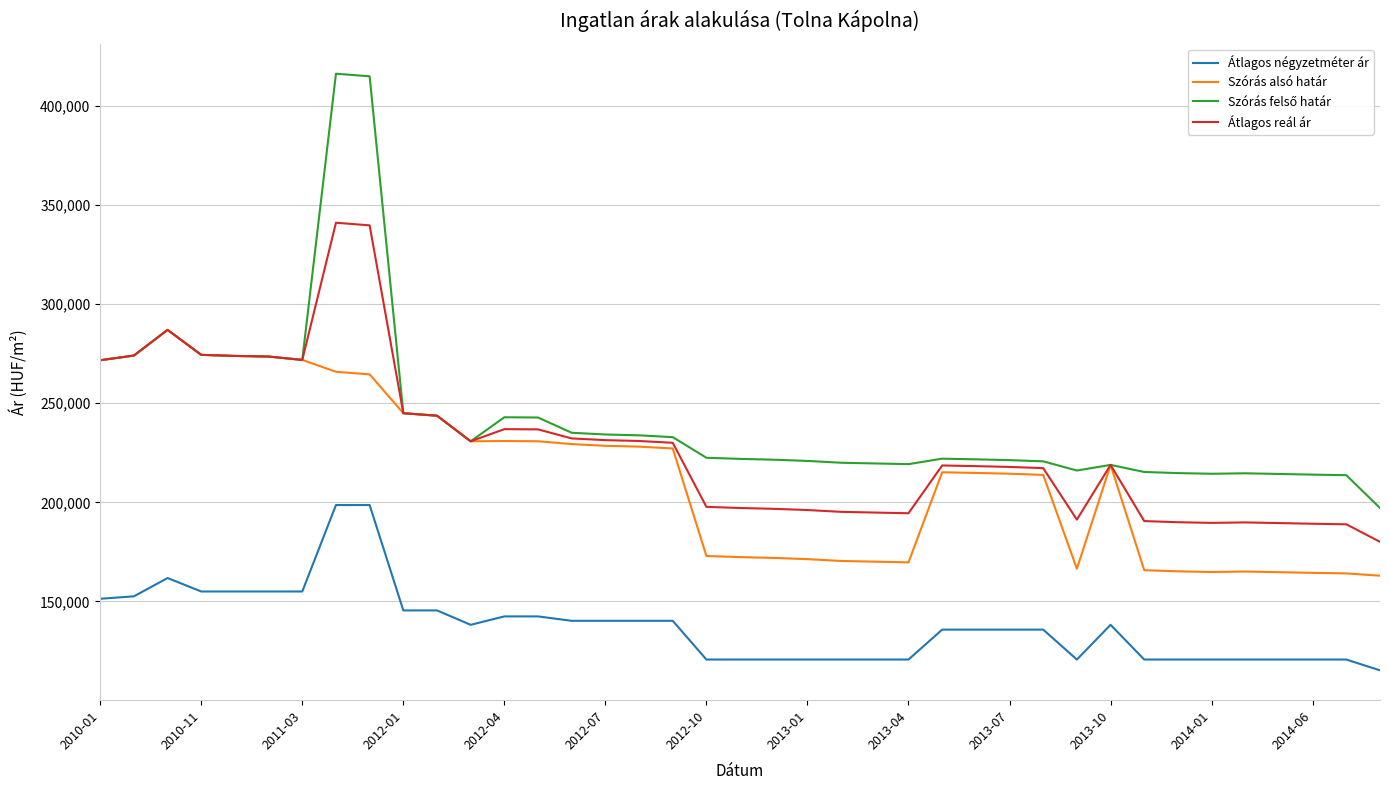

What is the minimum value shown in the chart?

115198